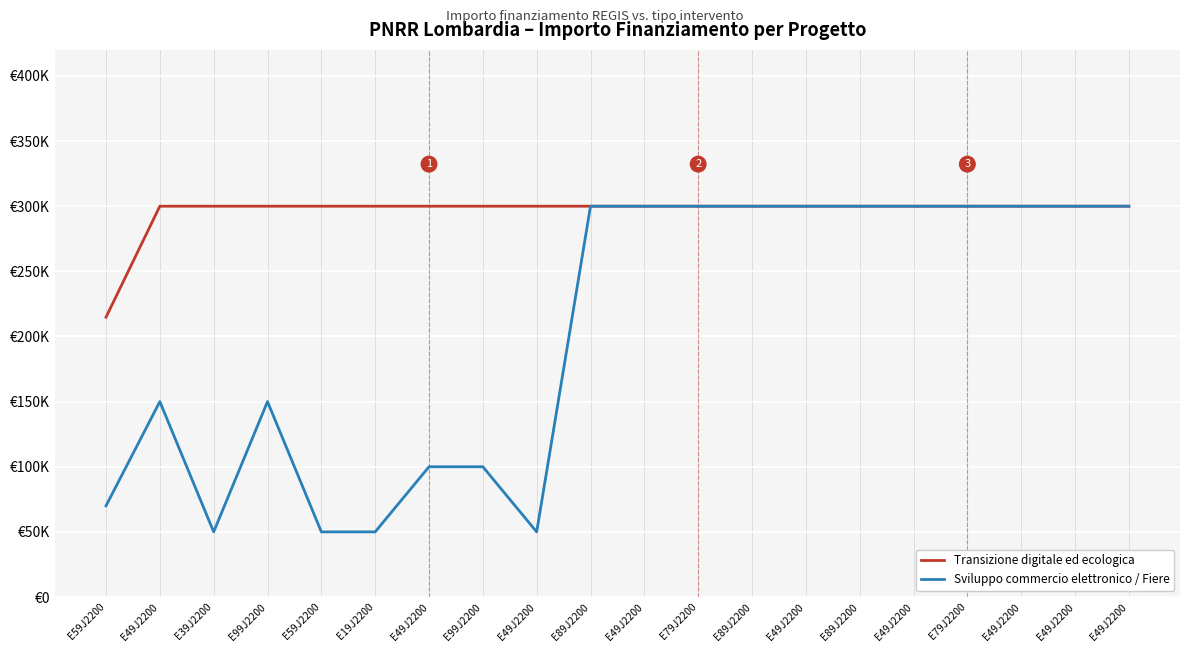

Reading left to right, transcribe all the data shown in this chart.

Transizione digitale ed ecologica: E59J2200=214800	E49J2200=300000	E39J2200=300000	E99J2200=300000	E59J2200=300000	E19J2200=300000	E49J2200=300000	E99J2200=300000	E49J2200=300000	E89J2200=300000	E49J2200=300000	E79J2200=300000	E89J2200=300000	E49J2200=300000	E89J2200=300000	E49J2200=300000	E79J2200=300000	E49J2200=300000	E49J2200=300000	E49J2200=300000
Sviluppo commercio elettronico / Fiere: E59J2200=70000	E49J2200=150000	E39J2200=50000	E99J2200=150000	E59J2200=50000	E19J2200=50000	E49J2200=100000	E99J2200=100000	E49J2200=50000	E89J2200=300000	E49J2200=300000	E79J2200=300000	E89J2200=300000	E49J2200=300000	E89J2200=300000	E49J2200=300000	E79J2200=300000	E49J2200=300000	E49J2200=300000	E49J2200=300000